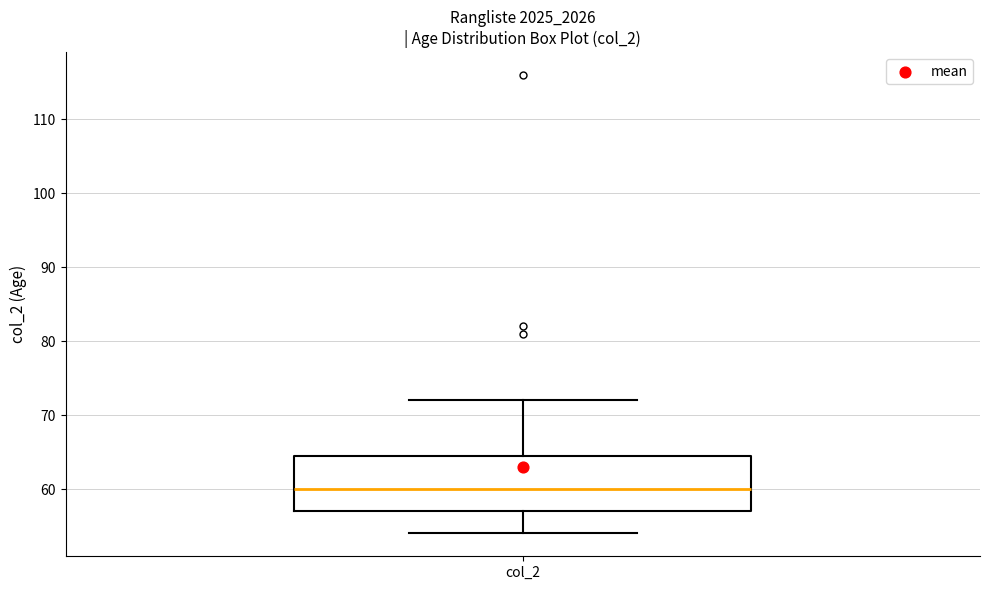

Read this box plot against the y-axis: the position of the median line, the range covered by the box, and the ends of both whiskers. The values are not printed on the chart, so give them approximately, as read against the axis.

median 60, box 57 to 65, whiskers 54 to 72